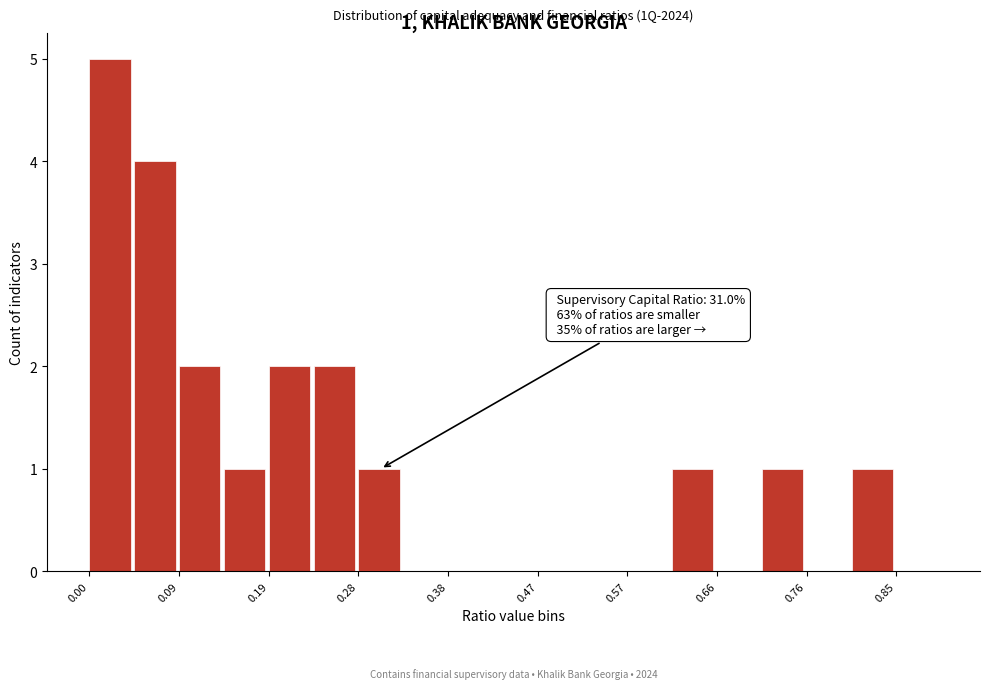

Over which range of the x-axis is the bar tallest?

0.00 to 0.05